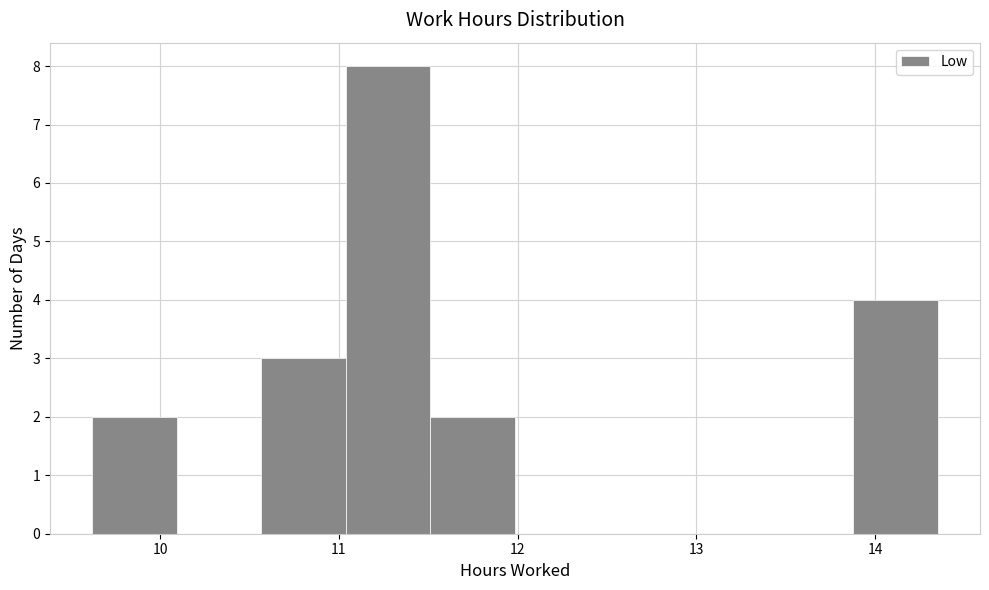

Reading left to right, list every bar in this chart as the range it spans on the x-axis followed by its height. Neither the bar edges nor the heights are printed on the chart, so give them approximately, as read against the axes.

9.6 to 10.1: 2
10.1 to 10.6: 0
10.6 to 11.0: 3
11.0 to 11.5: 8
11.5 to 12.0: 2
12.0 to 12.5: 0
12.5 to 12.9: 0
12.9 to 13.4: 0
13.4 to 13.9: 0
13.9 to 14.4: 4